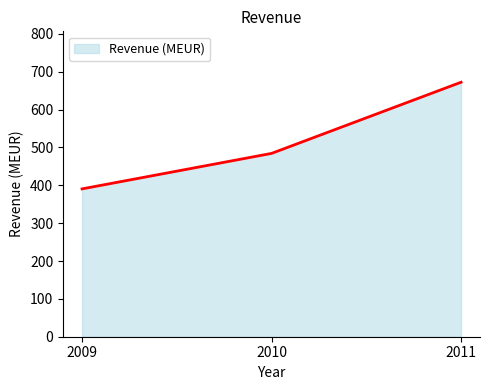

Which label corresponds to the smallest value in the chart?

2009